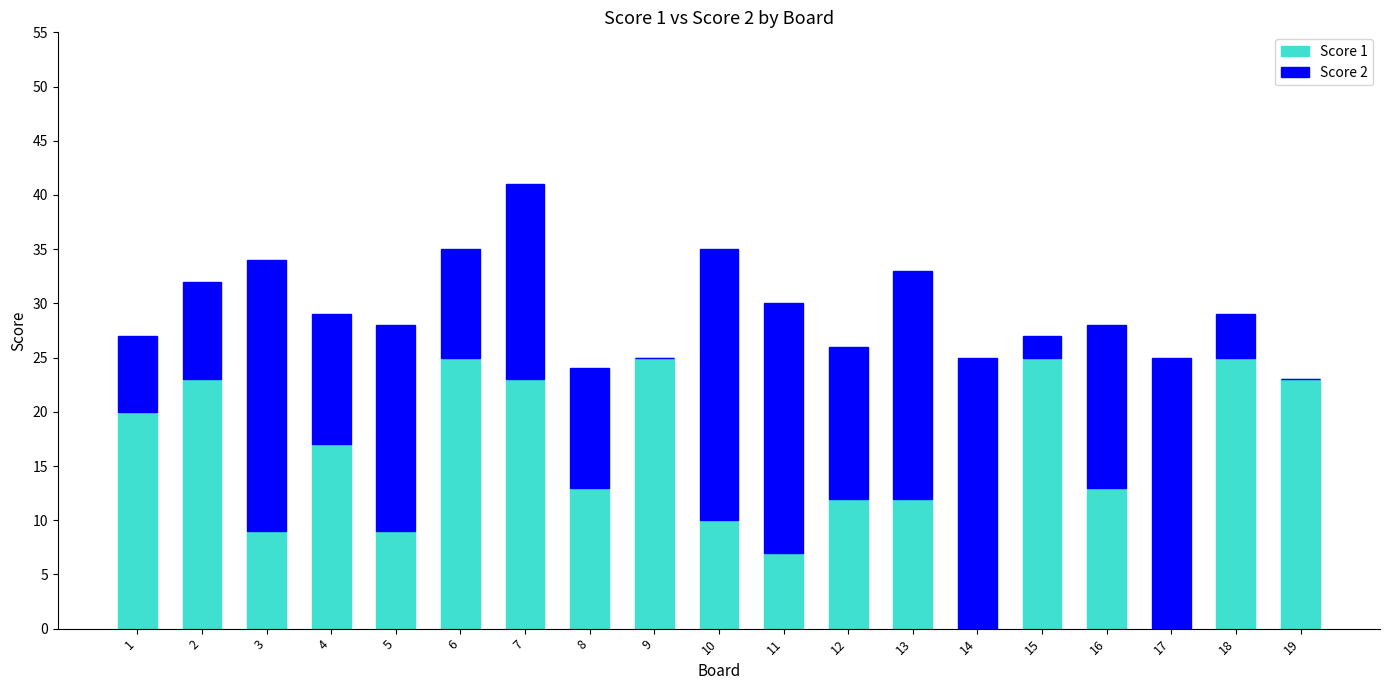

Where does the Score 1 series first go above 13?

1